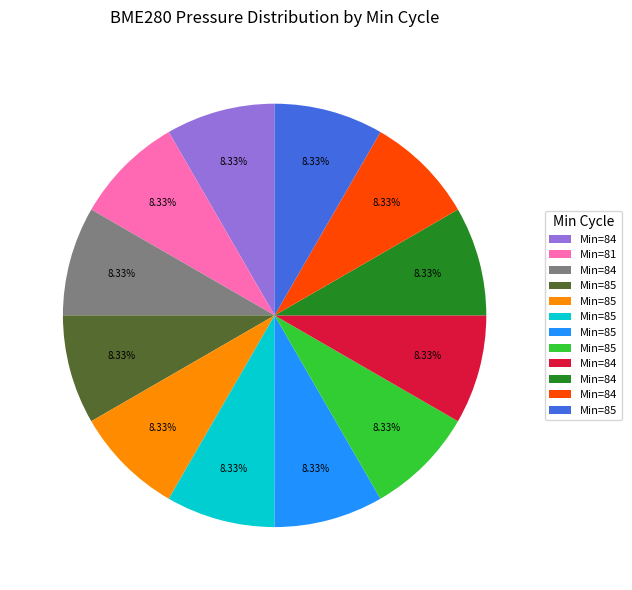

How many slices are in this pie chart?

12